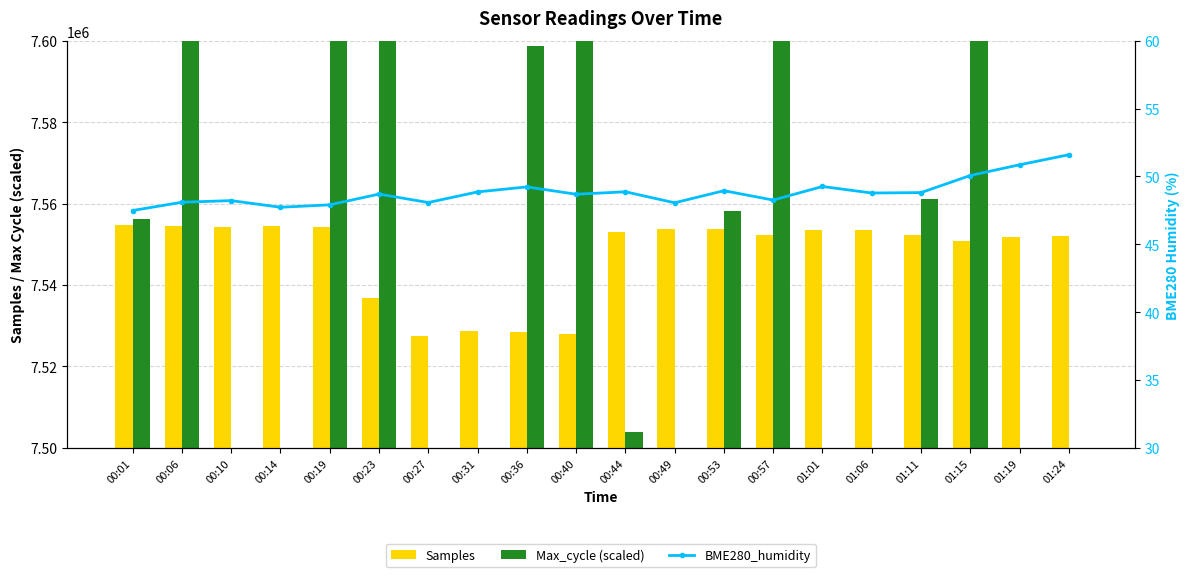

Which series has the largest range (max minus min)?

Max_cycle (scaled)